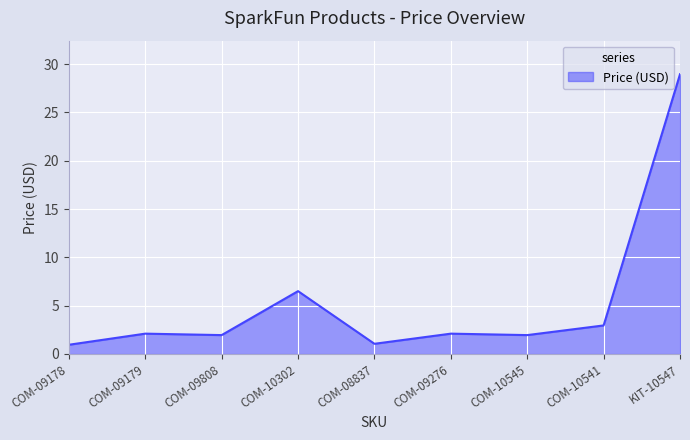

What position from the right is COM-09178?

9